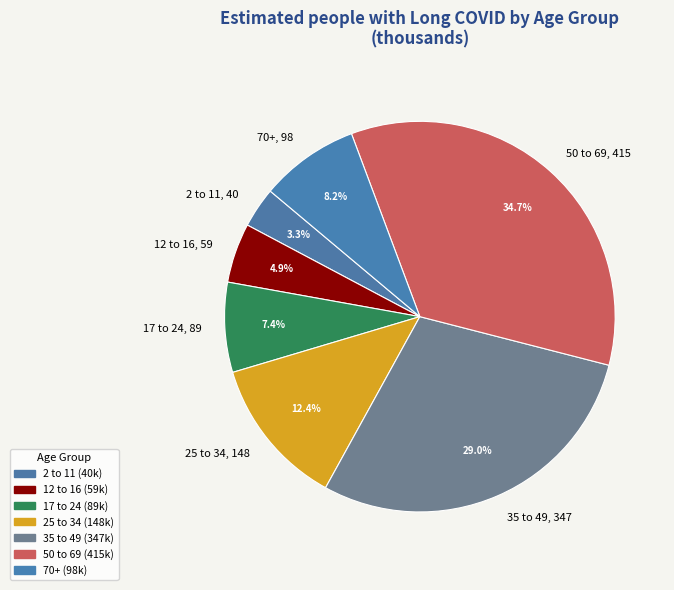

How many slices are in this pie chart?

7